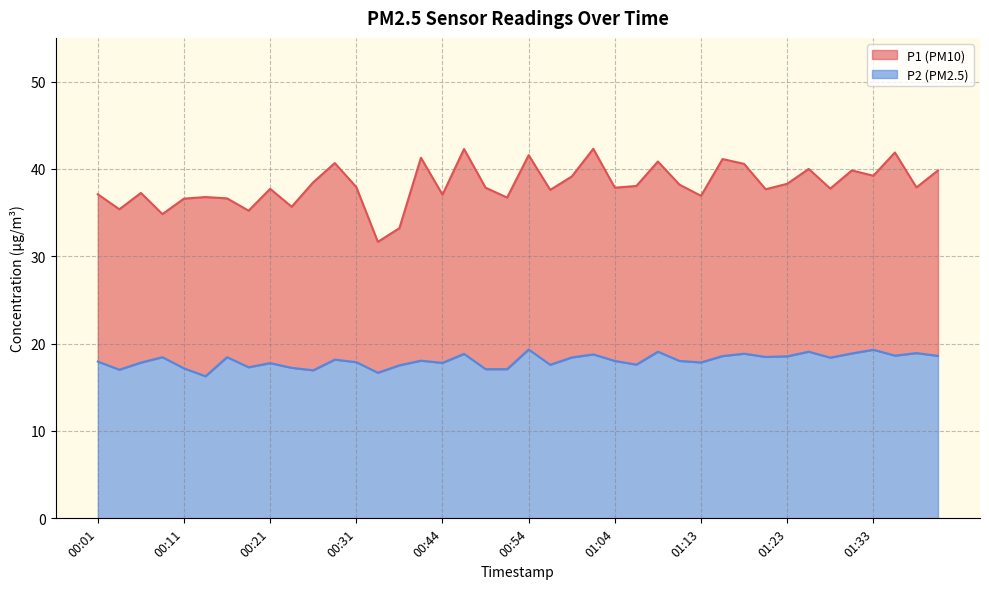

How many values in the P2 series are below 18?

18